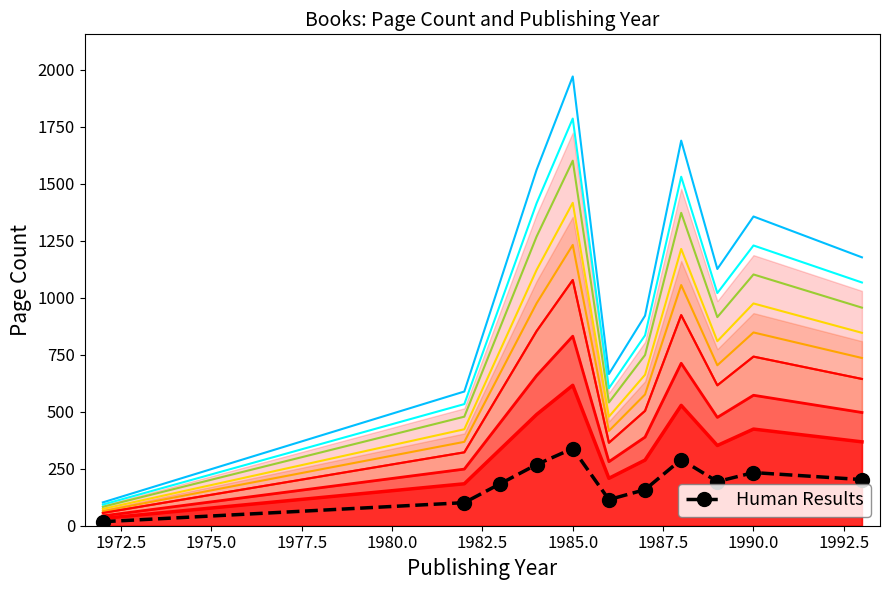

What is the maximum value for Human Results?

338.8